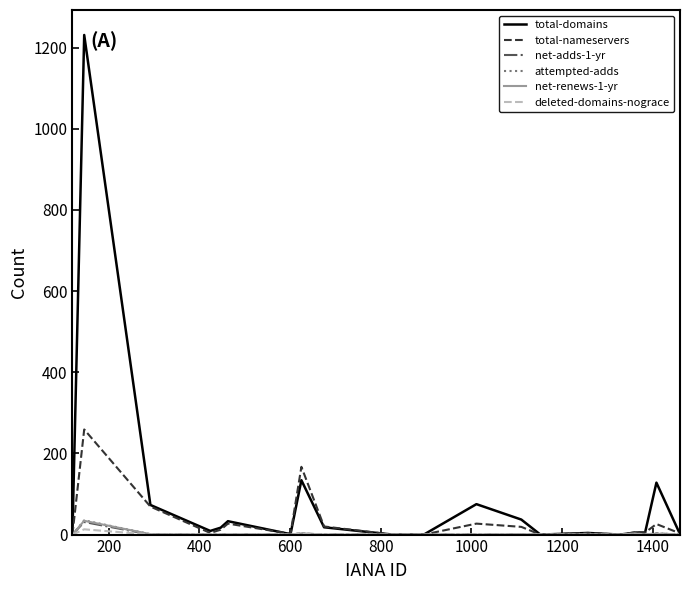

Which series has the largest range (max minus min)?

total-domains